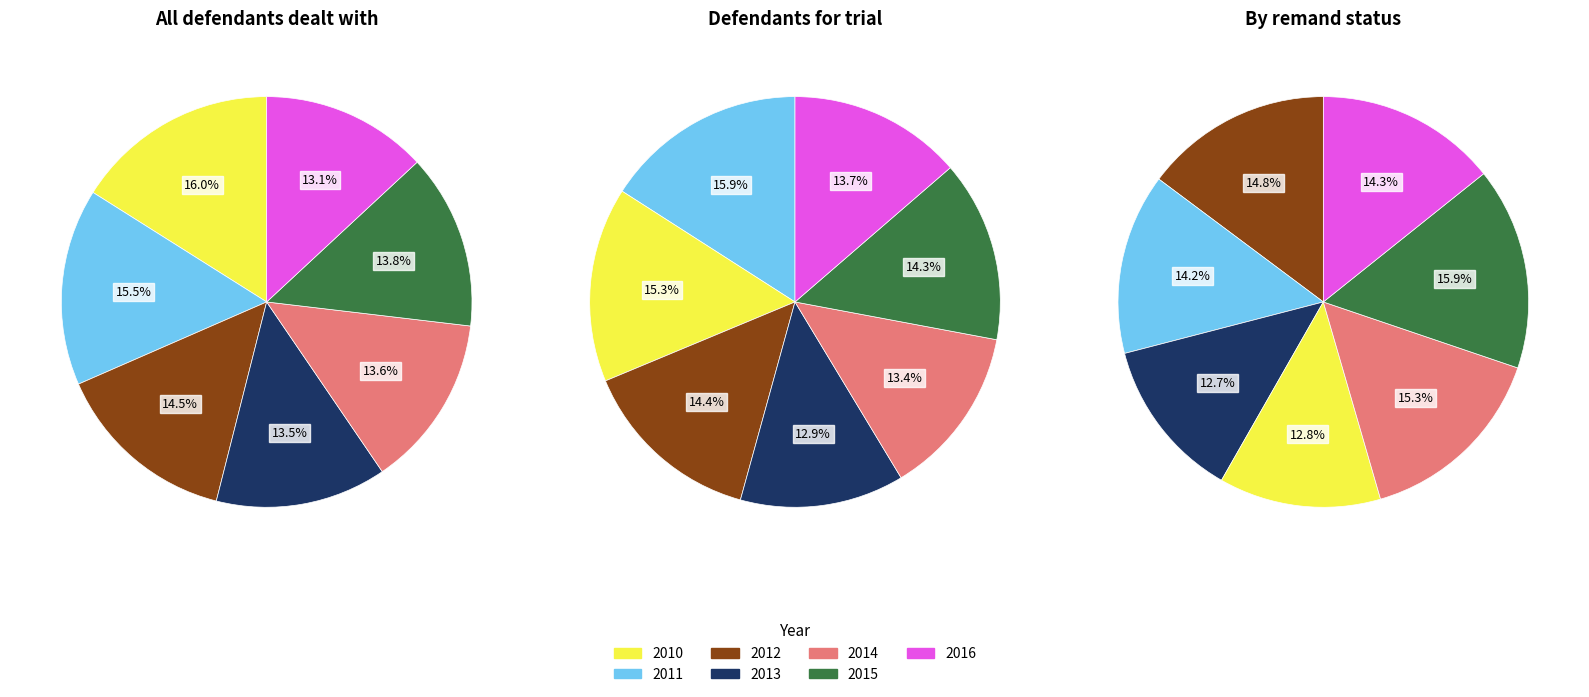

Is 2011 the majority of the pie?

No